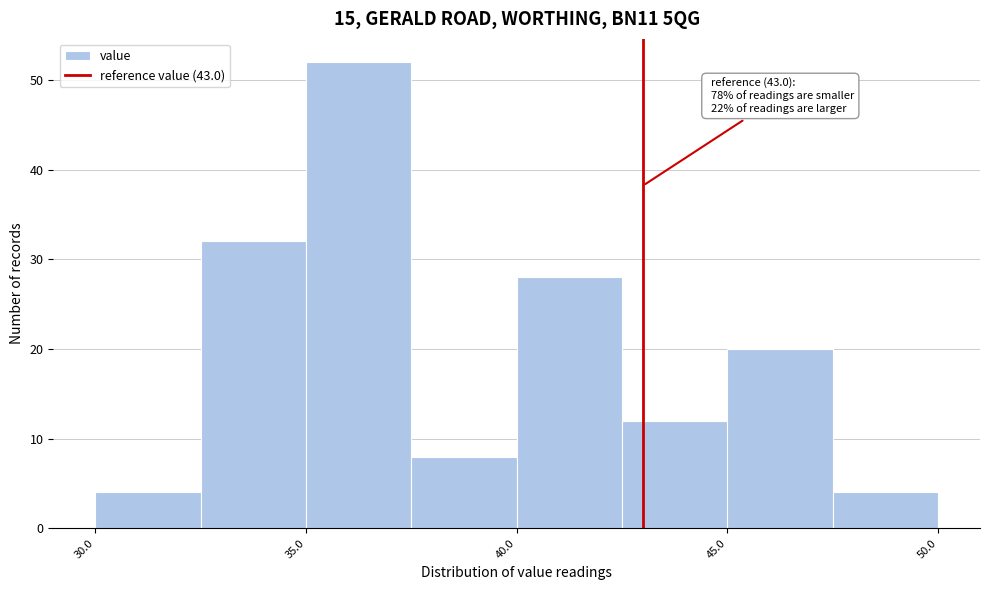

Which range on the x-axis has the tallest bar?

35.0 to 37.5